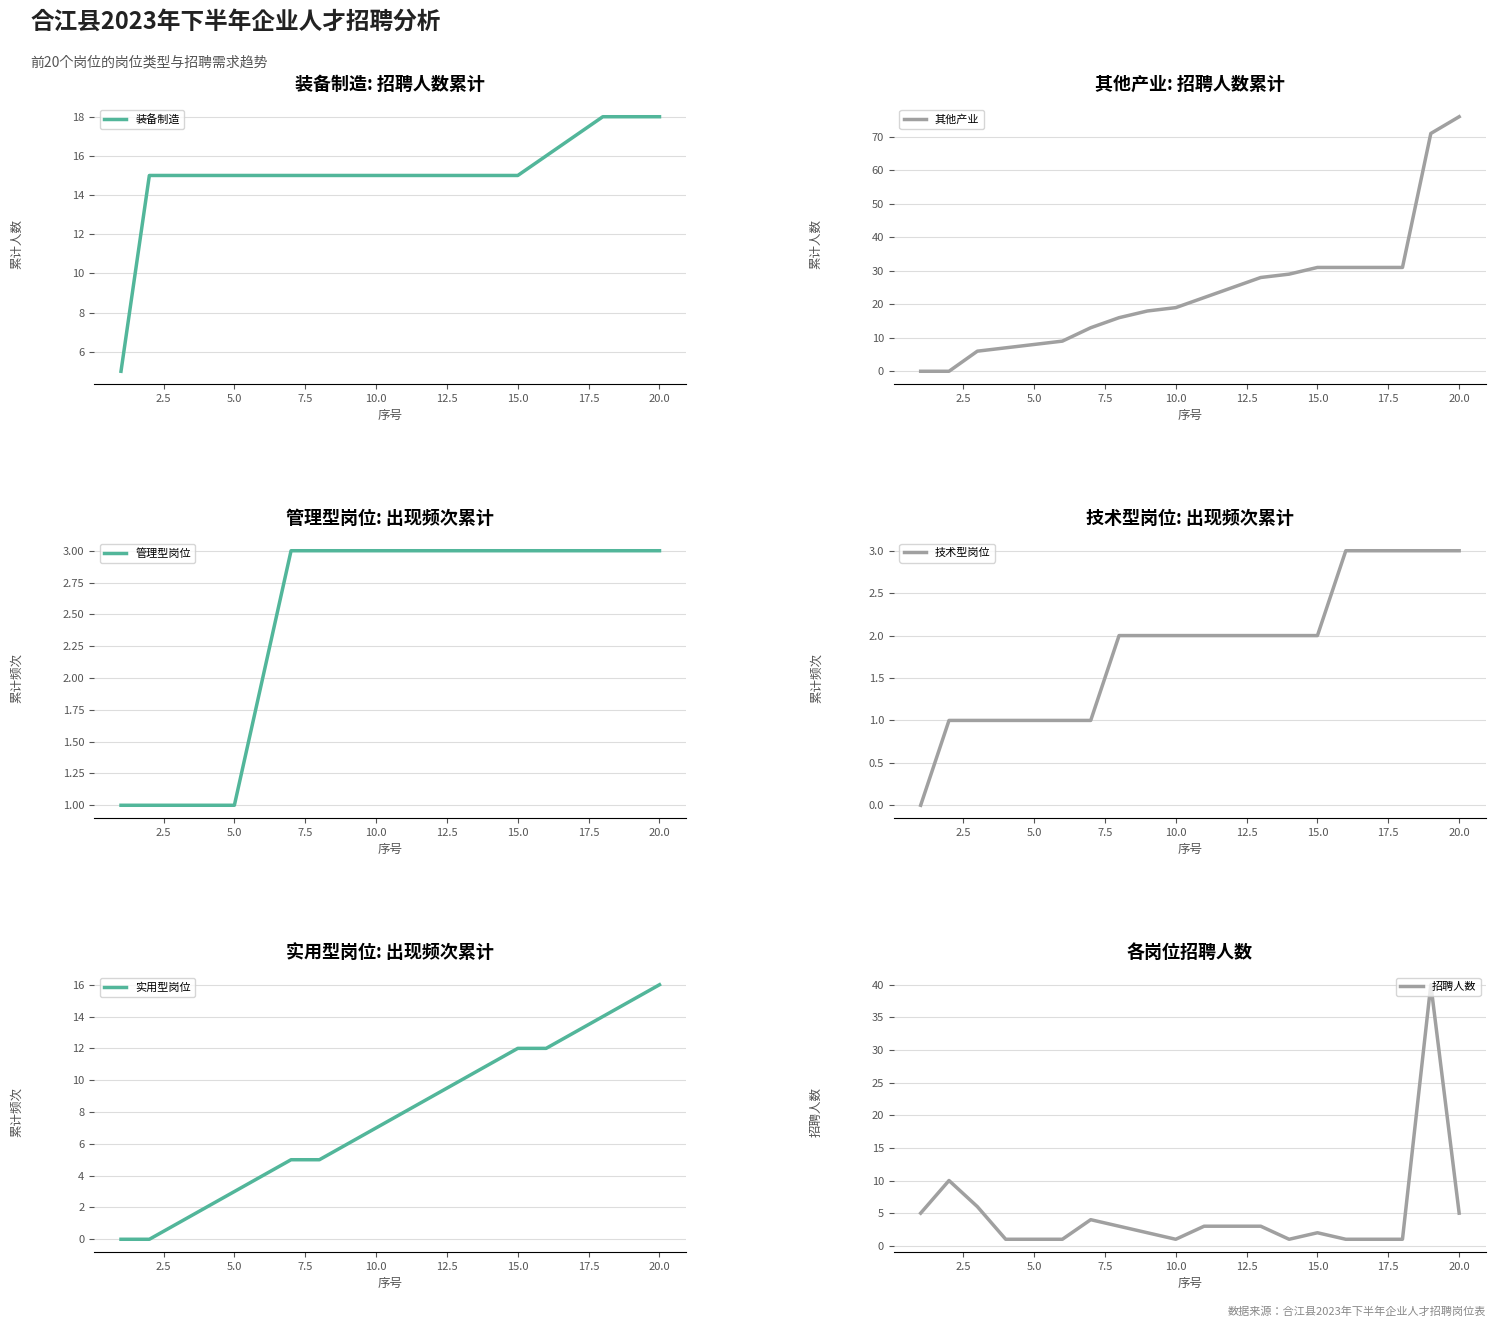

What is the highest value of the 实用型岗位 series?

16